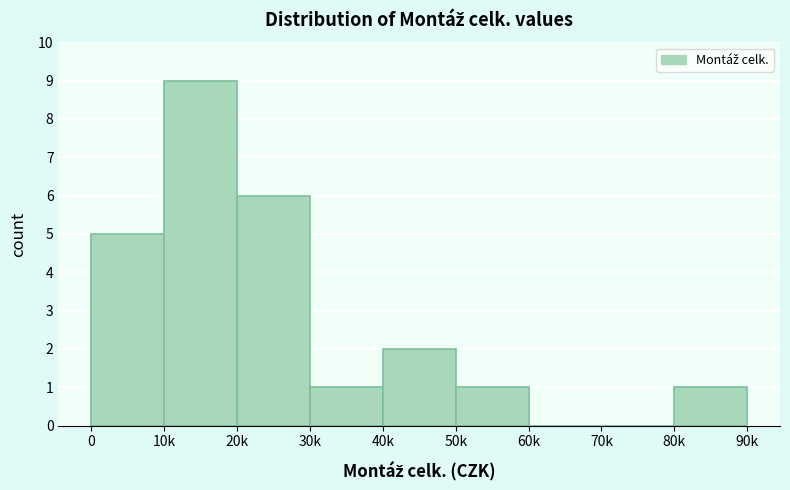

Reading left to right, transcribe all the data shown in this chart.

0=5	10k=9	20k=6	30k=1	40k=2	50k=1	60k=0	70k=0	80k=1